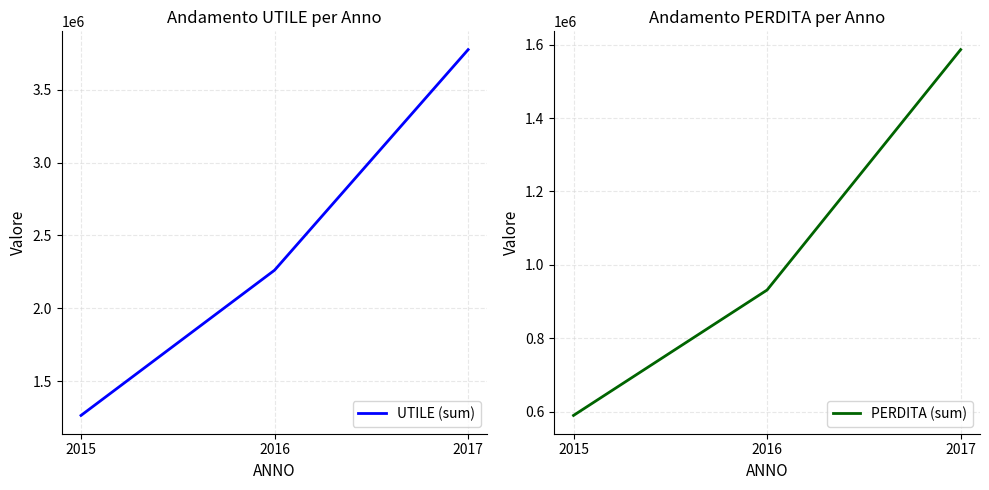

Does the chart display data point markers on the line(s)?

No